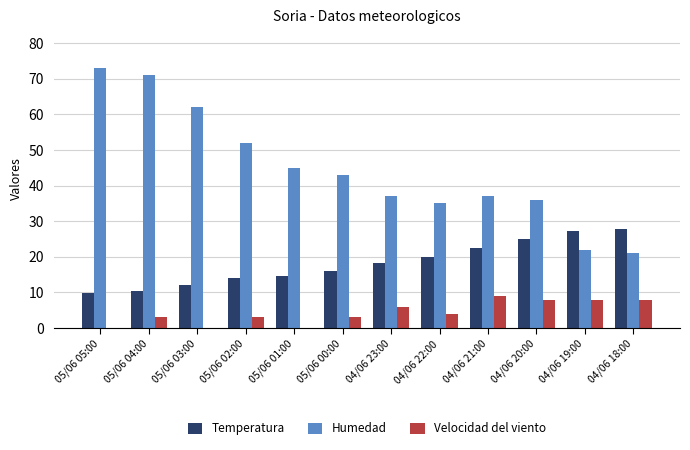

The value of Velocidad del viento at 05/06 05:00 is 5.7. True or false?

False